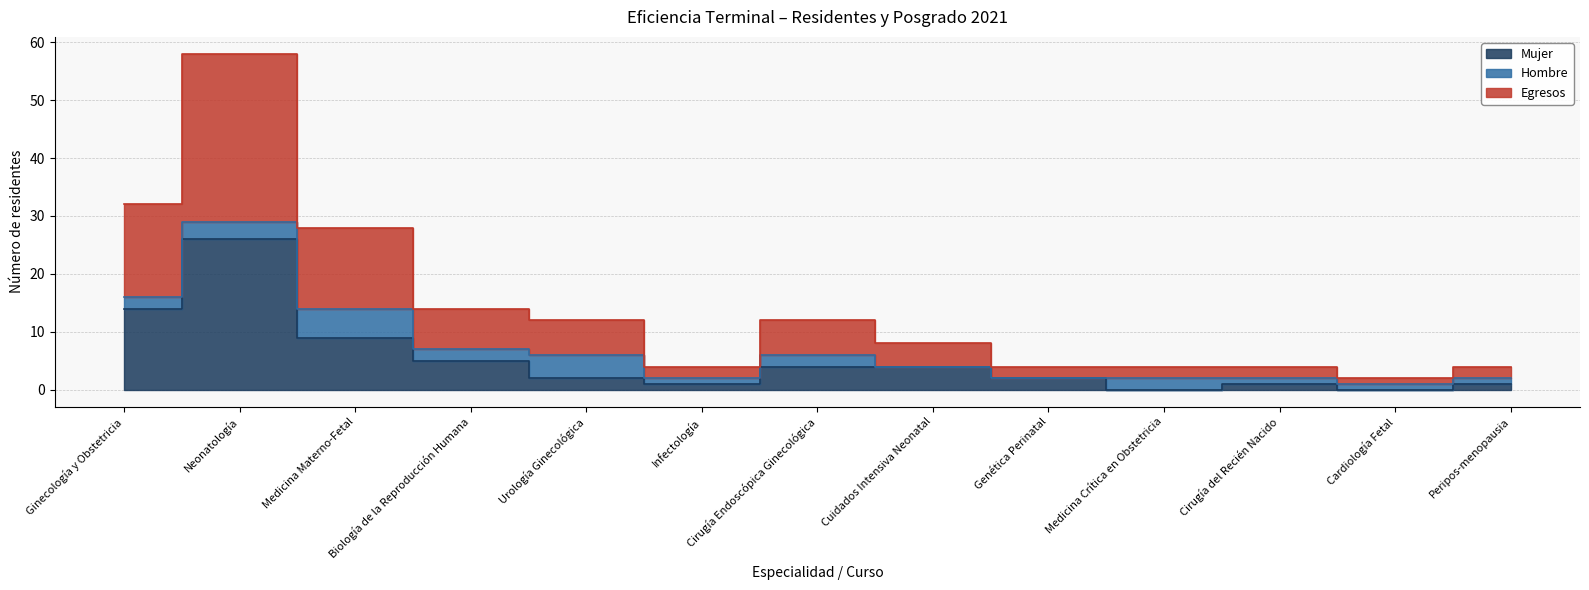

What is the sum of the Egresos values at Infectología and Medicina Materno-Fetal?

16